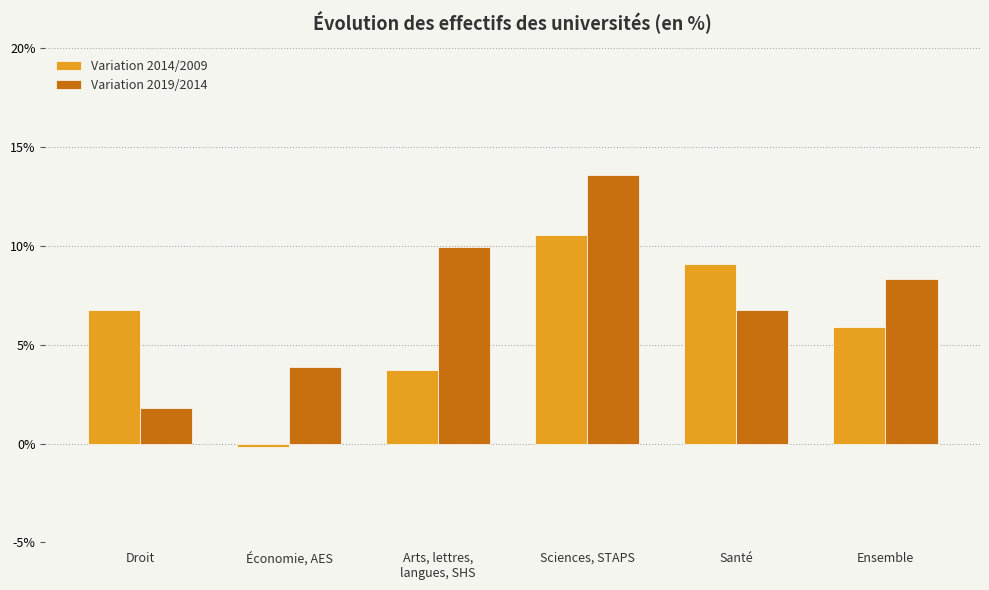

What are all the series names shown in the legend?

Variation 2014/2009, Variation 2019/2014